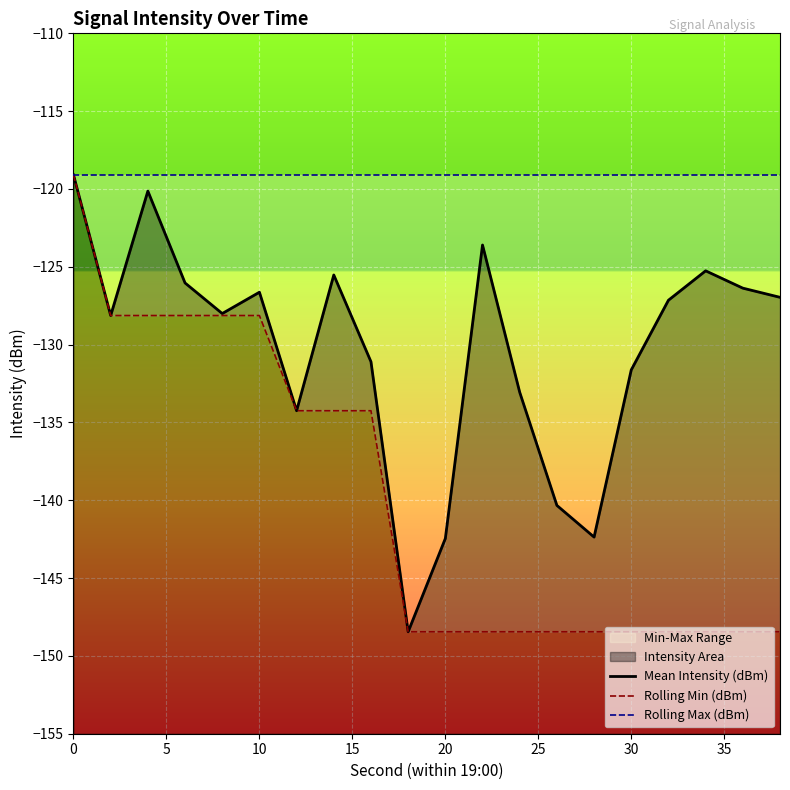

What is the maximum value shown in the chart?

-119.1